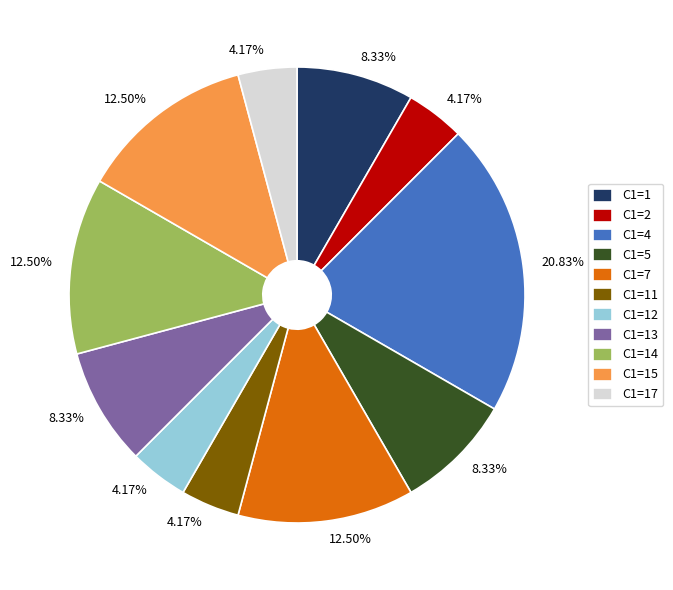

Does any single category account for the majority?

No